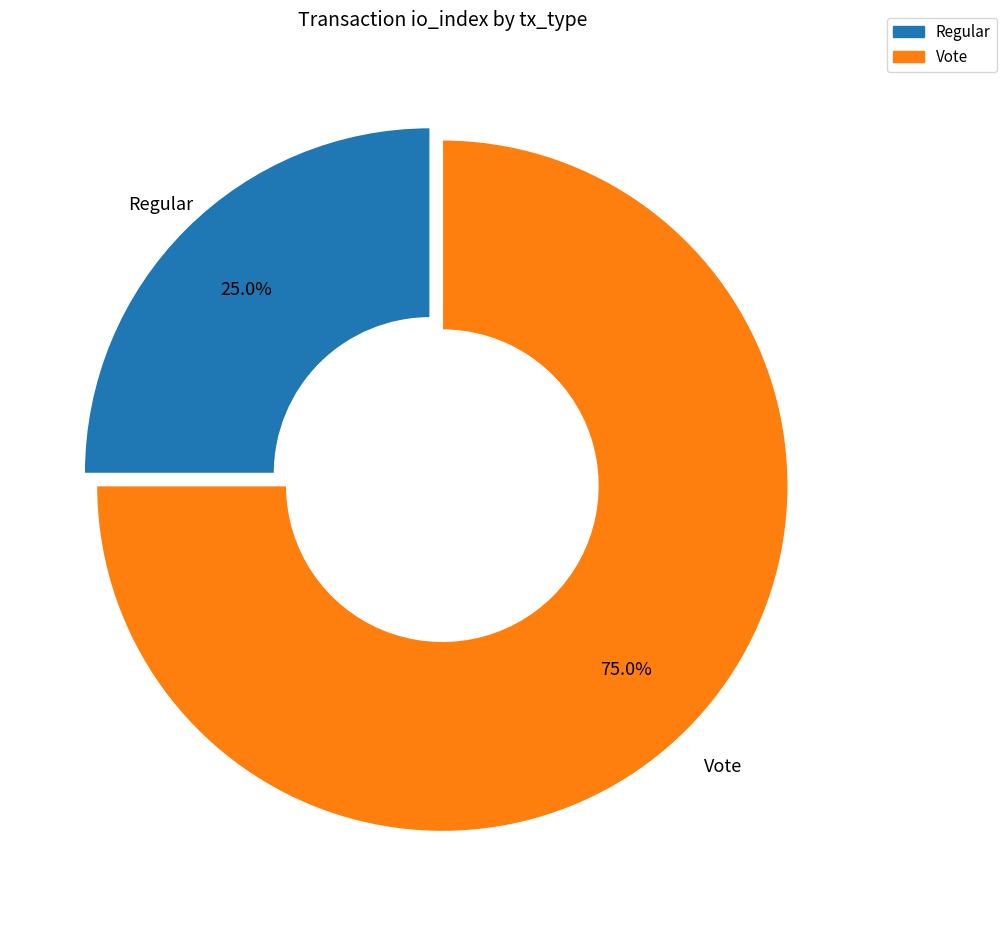

True or false: Regular accounts for 25% of the total.

True